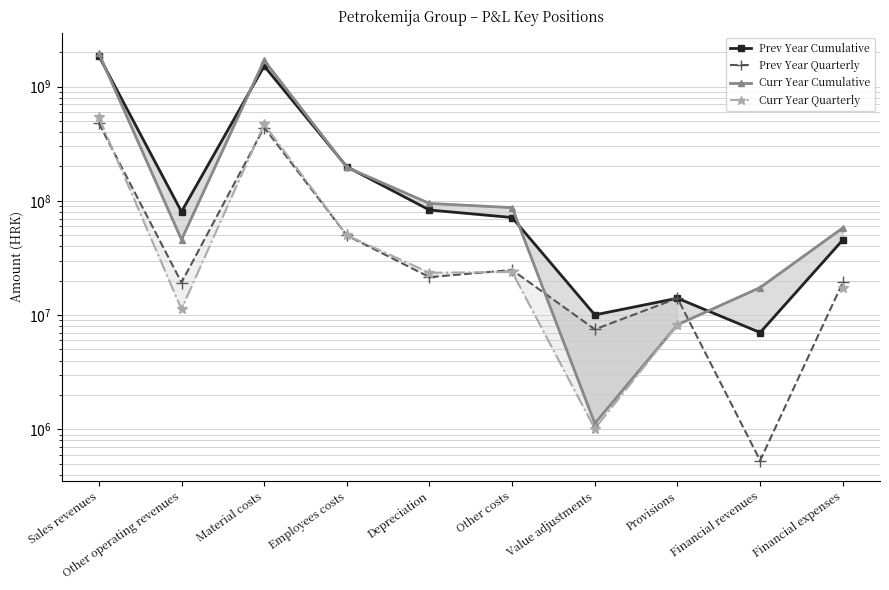

Which series has the largest total across all categories?

Curr Year Cumulative